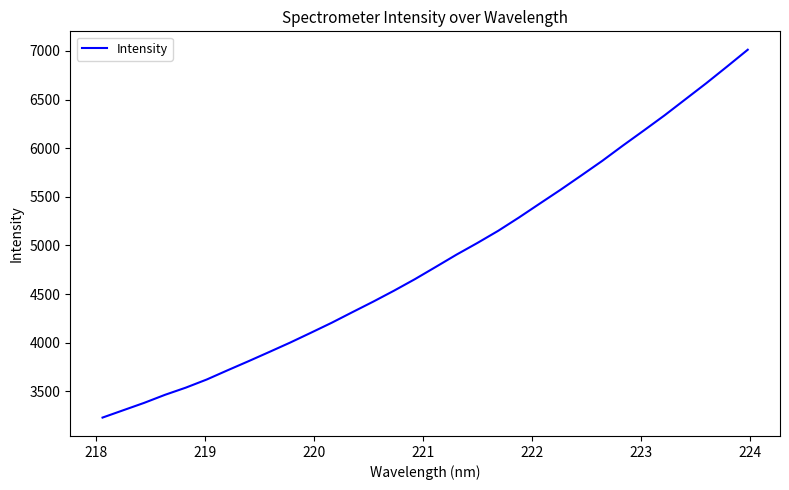

What is the smallest value displayed?

3229.9